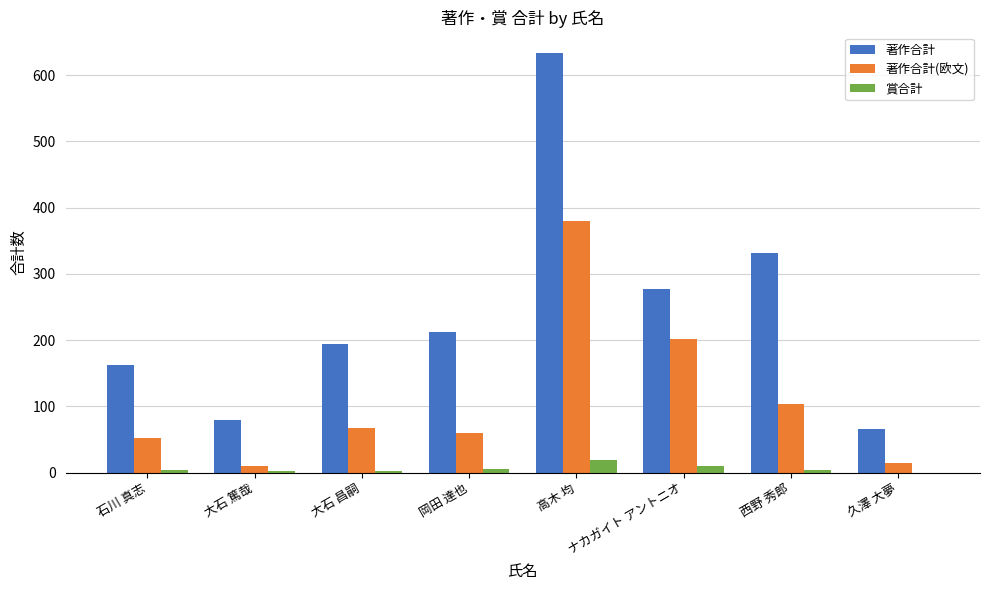

How many distinct data groups are displayed?

3